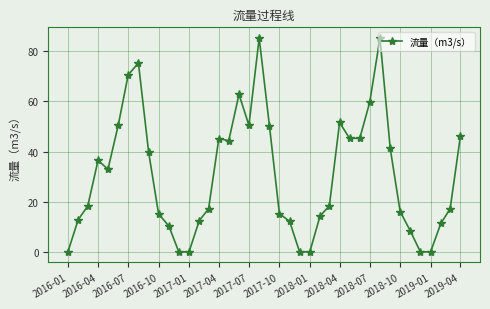

What is the difference between the second highest and minimum values?

85.3